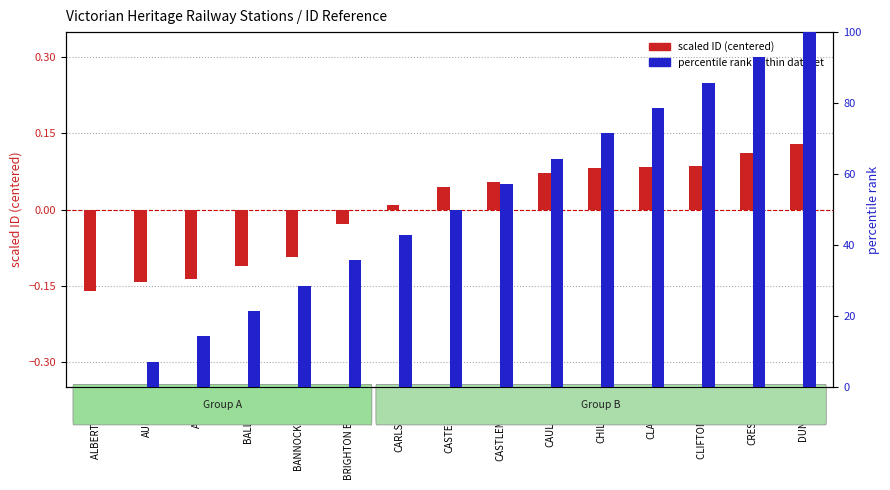

At which category does the chart reach its peak across all series?

DUNOLLY